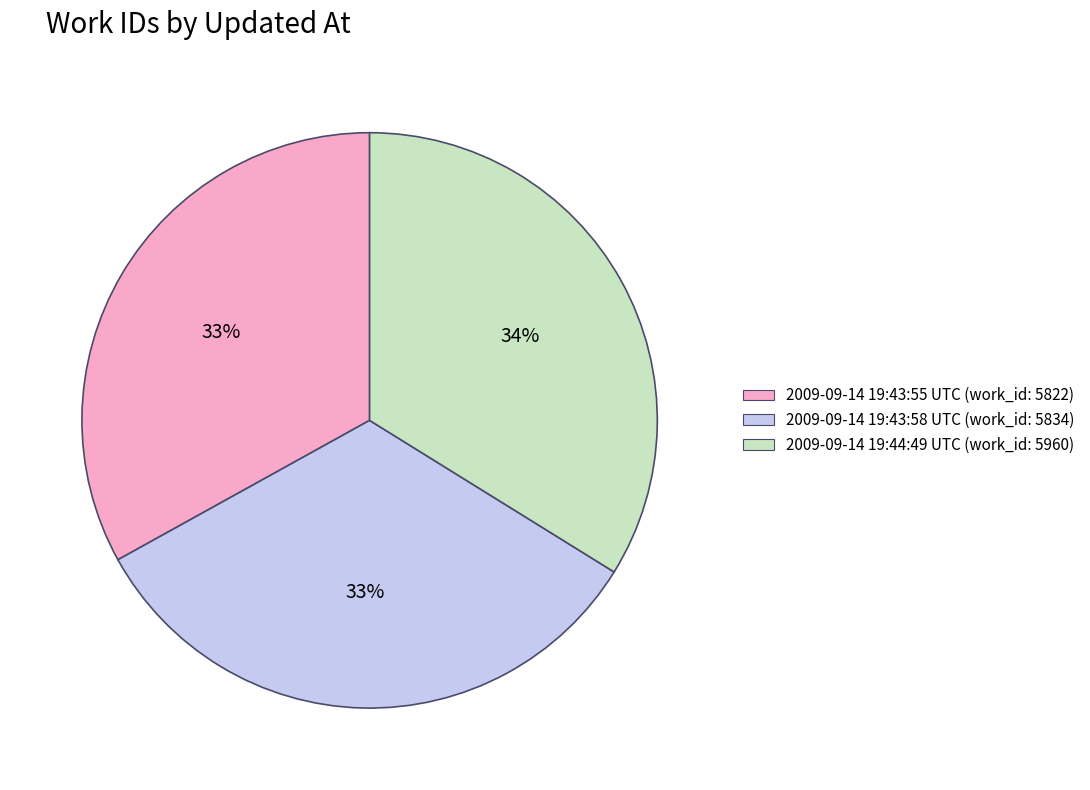

What percentage is the 2009-09-14 19:43:55 UTC (work_id: 5822) slice, to the nearest percent?

33%